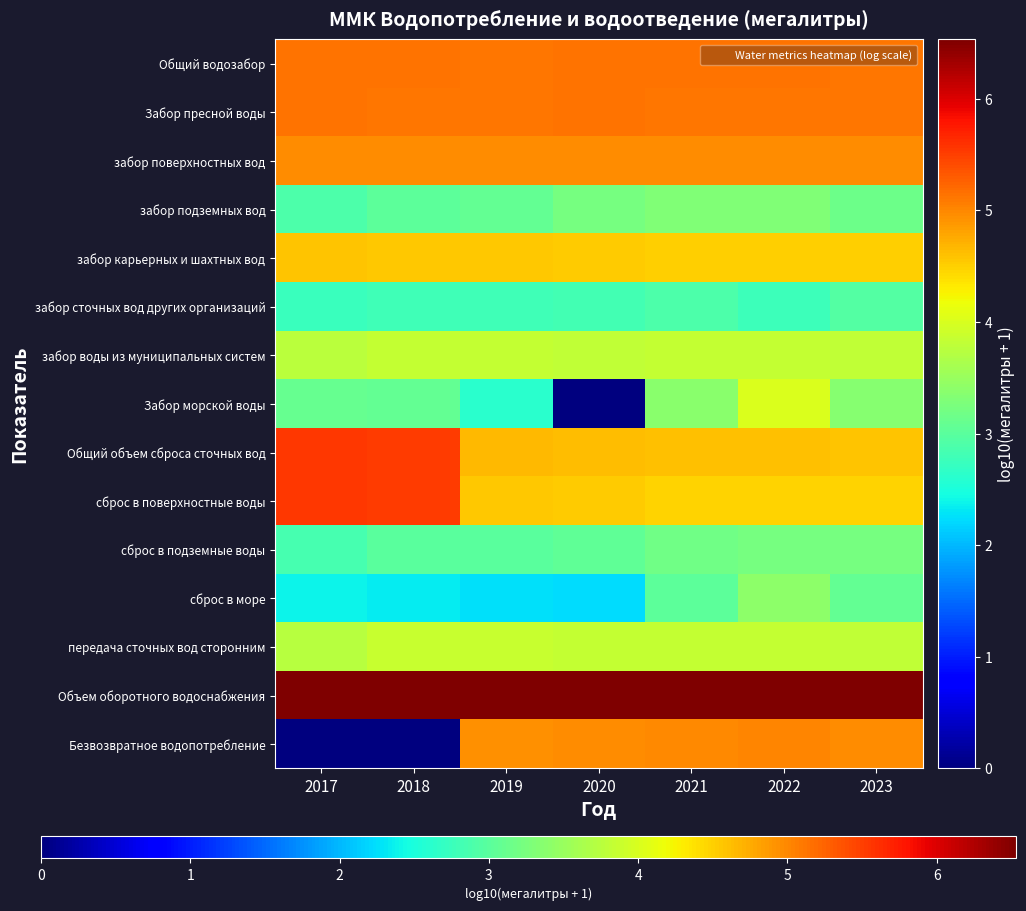

Reading left to right, extract all data points from this chart.

Общий водозабор: 2017=5.1	2018=5.1	2019=5.1	2020=5.1	2021=5.1	2022=5.2	2023=5.1
Забор пресной воды: 2017=5.1	2018=5.1	2019=5.1	2020=5.1	2021=5.1	2022=5.1	2023=5.1
забор поверхностных вод: 2017=5.0	2018=5.0	2019=5.0	2020=5.0	2021=5.0	2022=5.0	2023=5.0
забор подземных вод: 2017=2.9	2018=3.0	2019=3.1	2020=3.2	2021=3.3	2022=3.3	2023=3.2
забор карьерных и шахтных вод: 2017=4.6	2018=4.6	2019=4.5	2020=4.5	2021=4.5	2022=4.5	2023=4.5
забор сточных вод других организаций: 2017=2.8	2018=2.8	2019=2.8	2020=2.8	2021=2.9	2022=2.8	2023=2.9
забор воды из муниципальных систем: 2017=3.8	2018=3.8	2019=3.8	2020=3.8	2021=3.8	2022=3.8	2023=3.8
Забор морской воды: 2017=3.1	2018=3.1	2019=2.6	2020=0.0	2021=3.4	2022=4.0	2023=3.3
Общий объем сброса сточных вод: 2017=5.6	2018=5.5	2019=4.7	2020=4.6	2021=4.6	2022=4.6	2023=4.6
сброс в поверхностные воды: 2017=5.6	2018=5.5	2019=4.6	2020=4.5	2021=4.5	2022=4.5	2023=4.5
сброс в подземные воды: 2017=2.9	2018=3.0	2019=3.0	2020=3.0	2021=3.2	2022=3.2	2023=3.2
сброс в море: 2017=2.4	2018=2.3	2019=2.3	2020=2.2	2021=3.0	2022=3.4	2023=3.1
передача сточных вод сторонним: 2017=3.7	2018=3.9	2019=3.9	2020=3.8	2021=3.8	2022=3.8	2023=3.8
Объем оборотного водоснабжения: 2017=6.5	2018=6.5	2019=6.5	2020=6.5	2021=6.5	2022=6.5	2023=6.5
Безвозвратное водопотребление: 2017=0.0	2018=0.0	2019=4.9	2020=5.0	2021=5.0	2022=5.0	2023=5.0